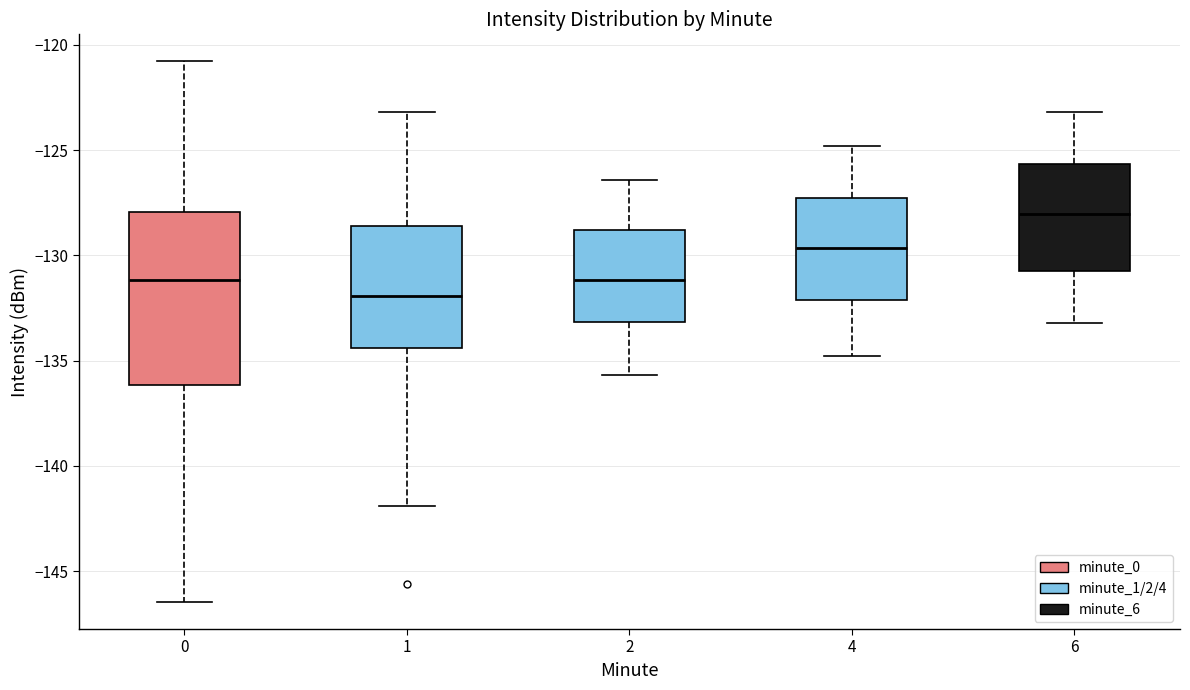

Where does the median line of the box at x = 6 sit on the y-axis? The values are not printed on the chart, so give them approximately, as read against the axis.

-128.0